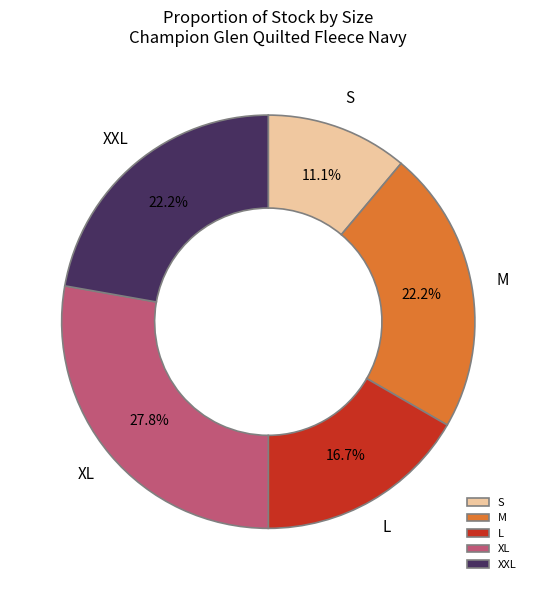

What is the ratio of the value at XL to the value at S?

2.5